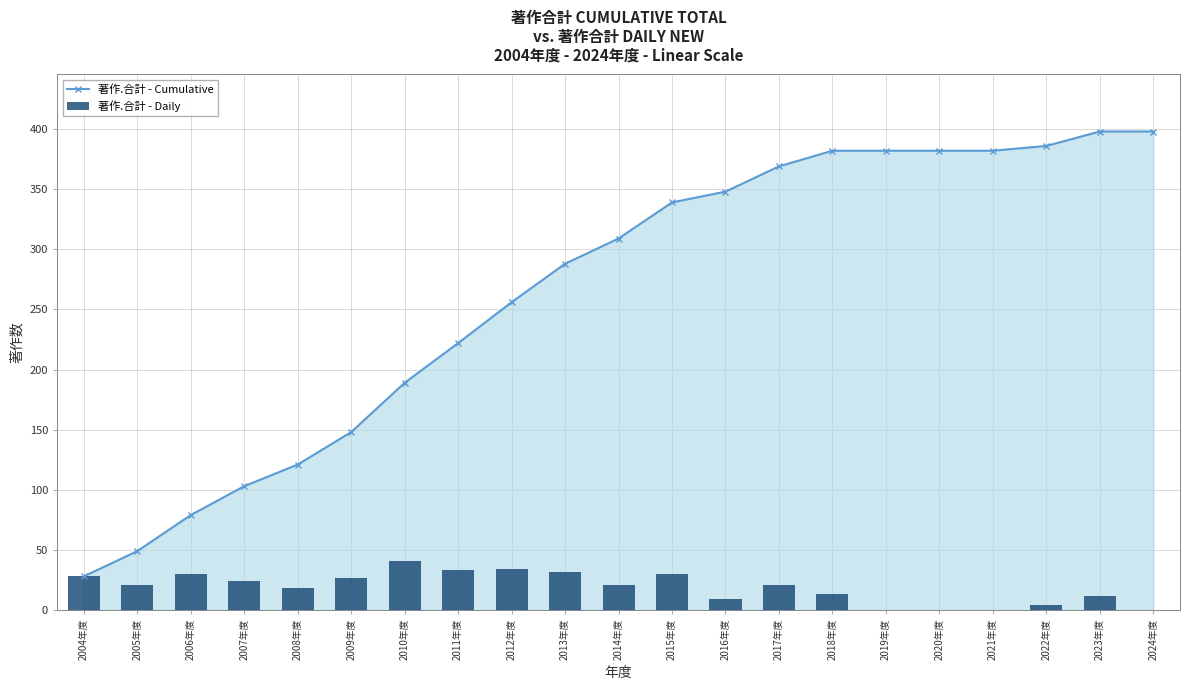

What position from the right is 2007年度?

18